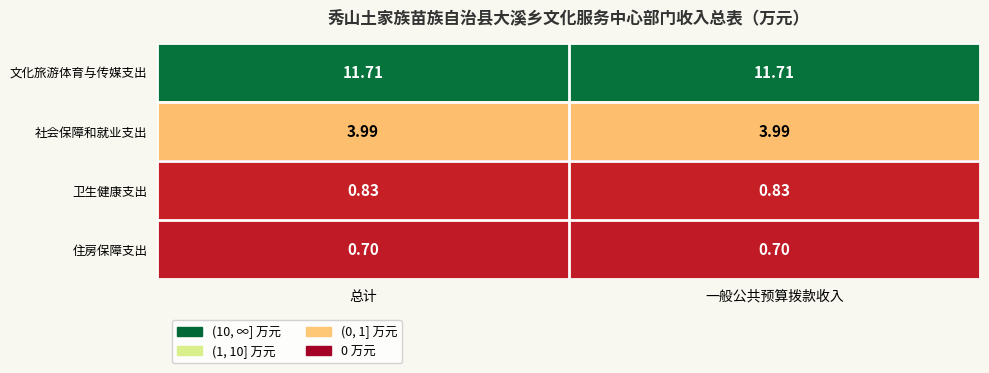

Rank the series at 总计 from lowest to highest value.

住房保障支出, 卫生健康支出, 社会保障和就业支出, 文化旅游体育与传媒支出